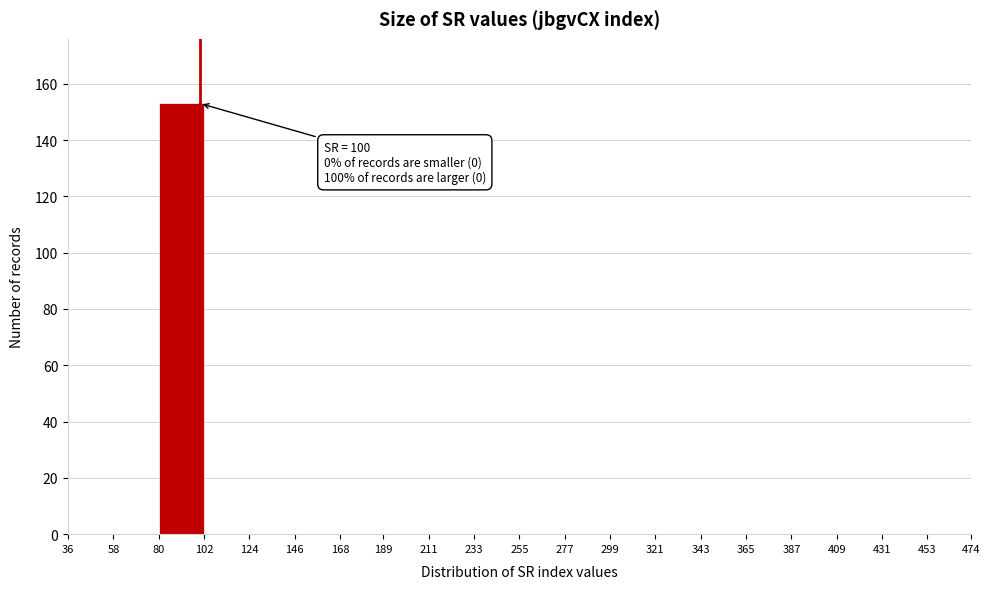

Over which range of the x-axis is the bar tallest?

80 to 102